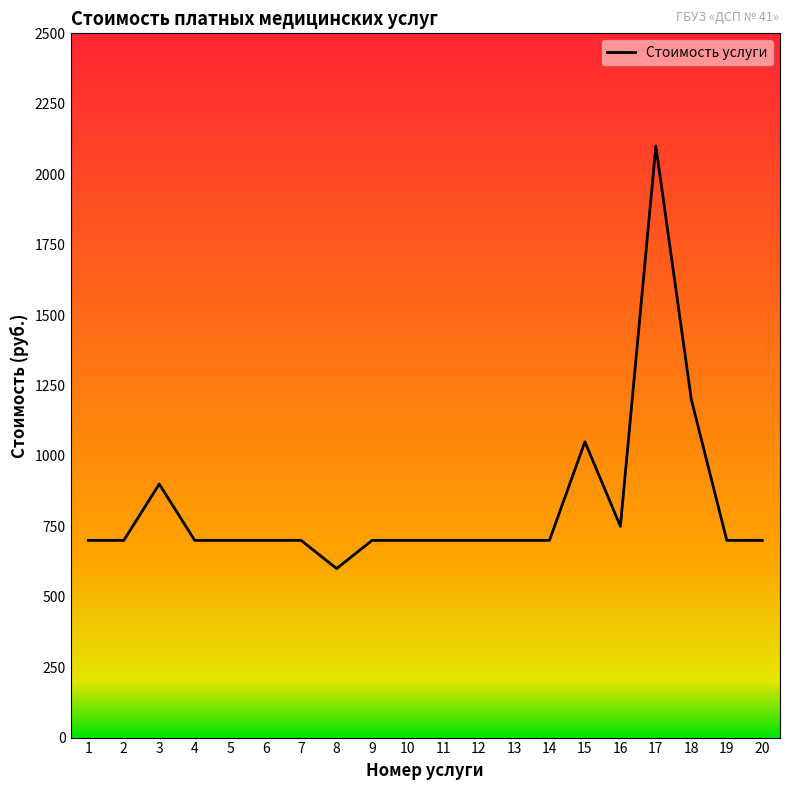

Is it true that the value at 19 is 700?

True